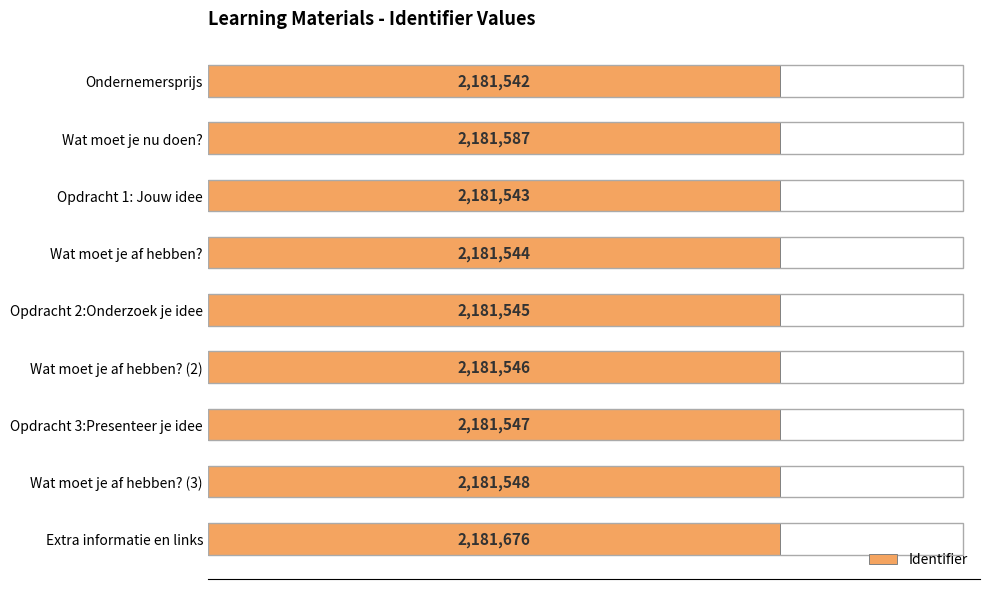

Are the bars horizontal?

Yes